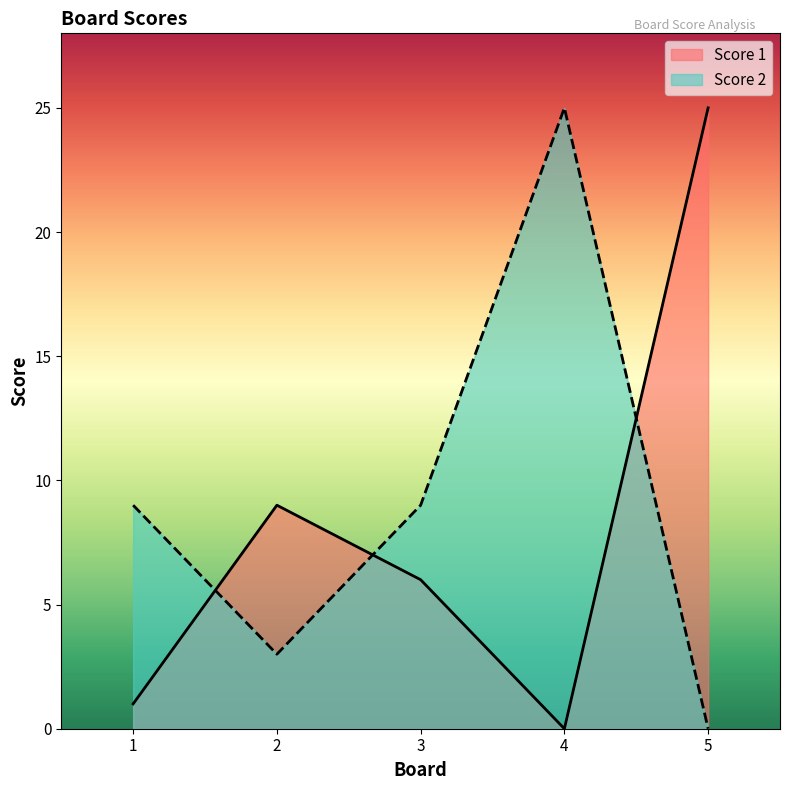

What are all the series names shown in the legend?

Score 1, Score 2